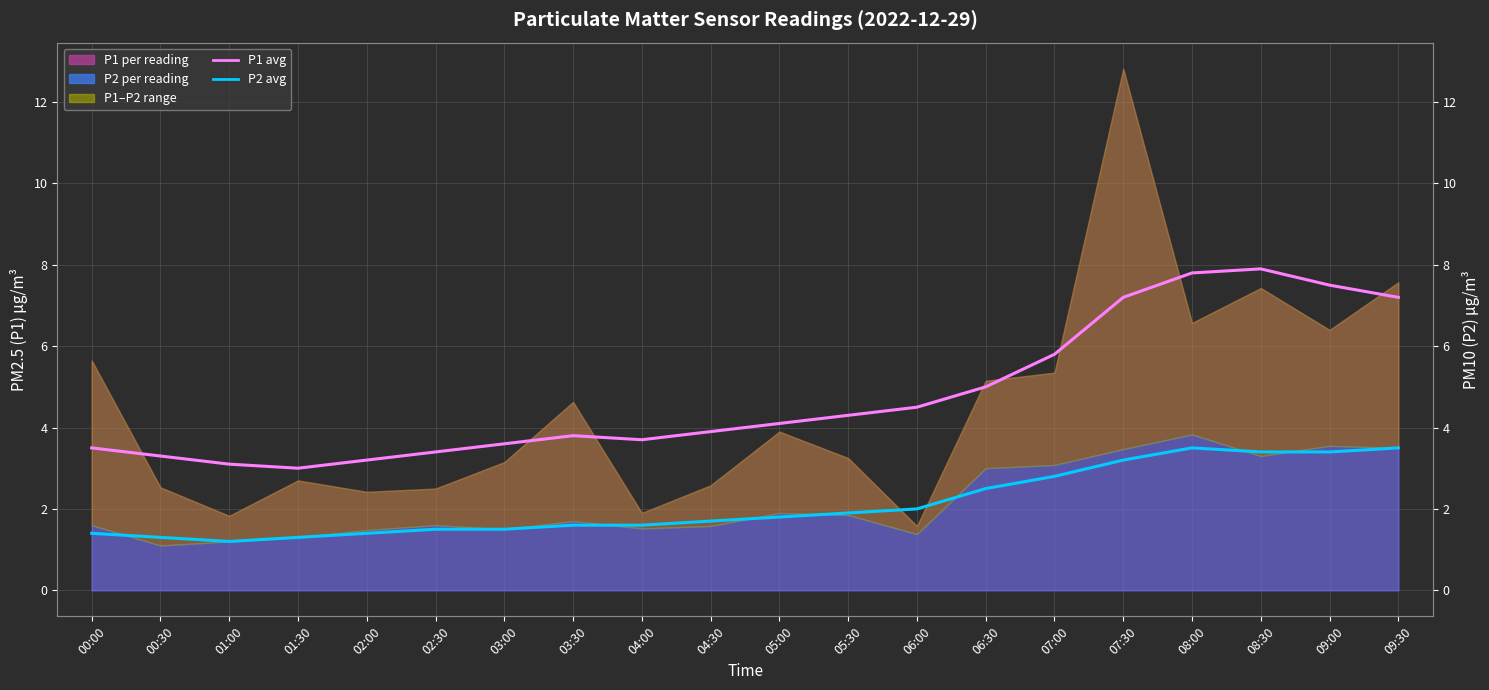

True or false: P1 monthly avg and P2 monthly avg intersect in this chart.

False